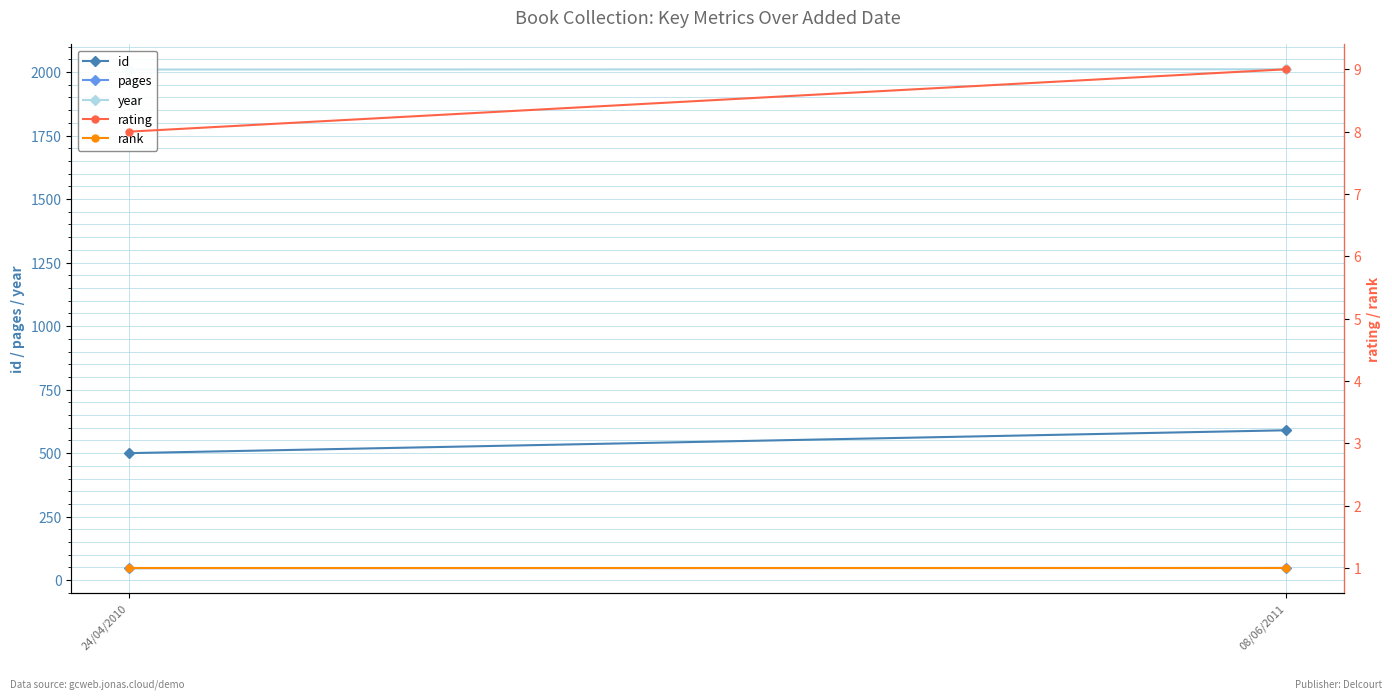

Reading left to right, what are all the values shown in this chart?

id: 500	590
pages: 47	48
year: 2010	2011
rating: 8	9
rank: 1	1